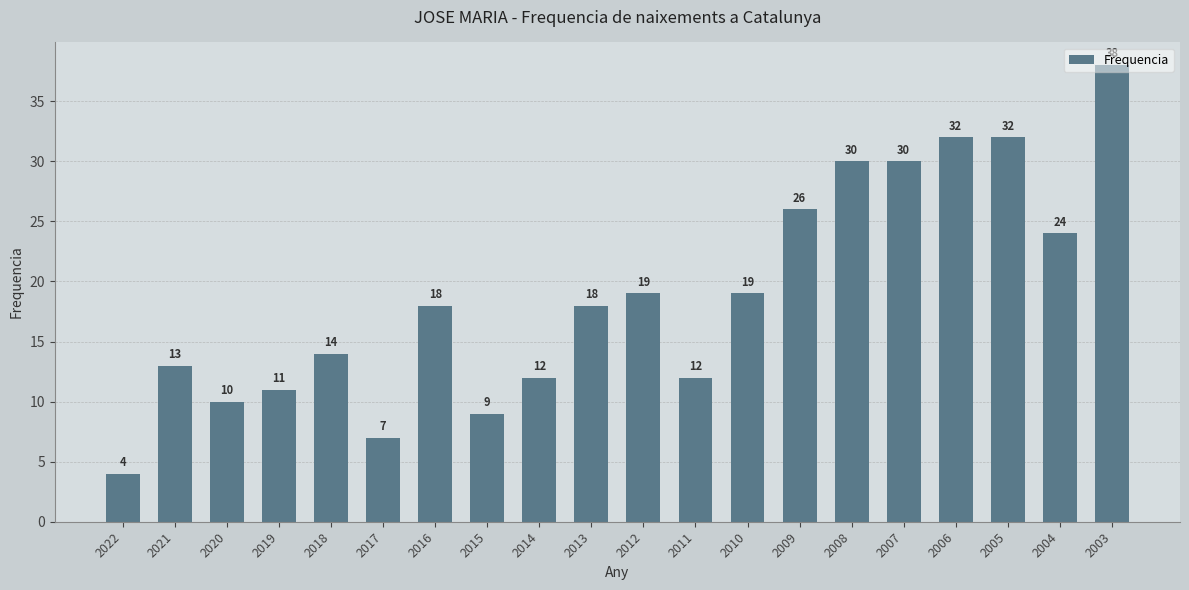

Does the chart contain stacked bars?

No